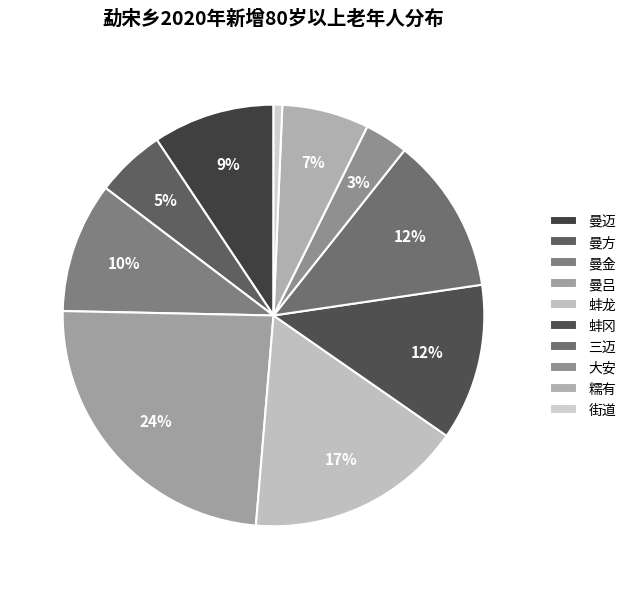

What is the total percentage of 蚌冈 and 街道?

12.7%